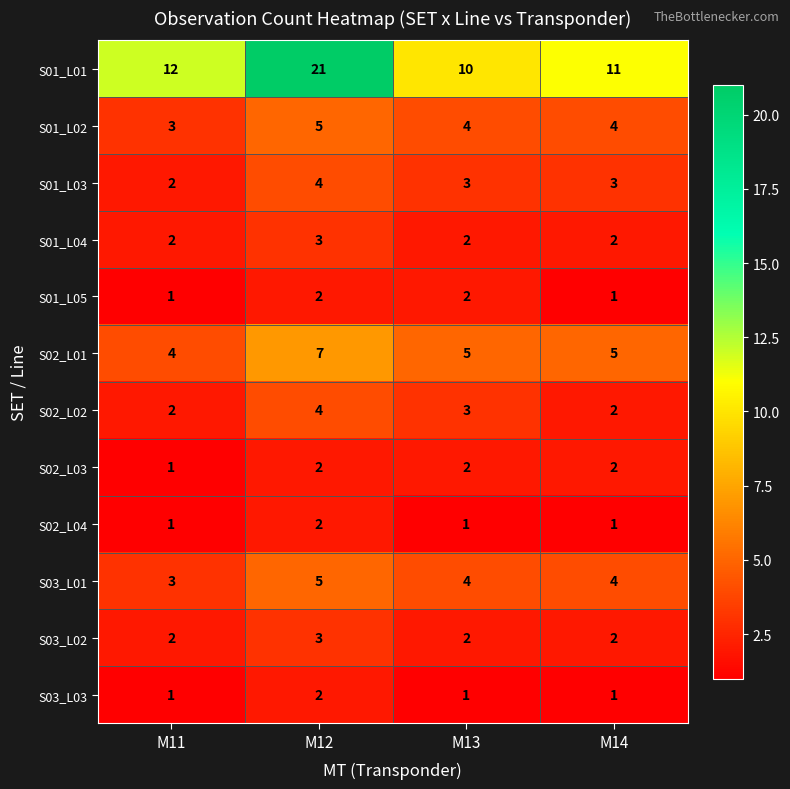

Count the S01_L02 values in the range 4 to 5.

3